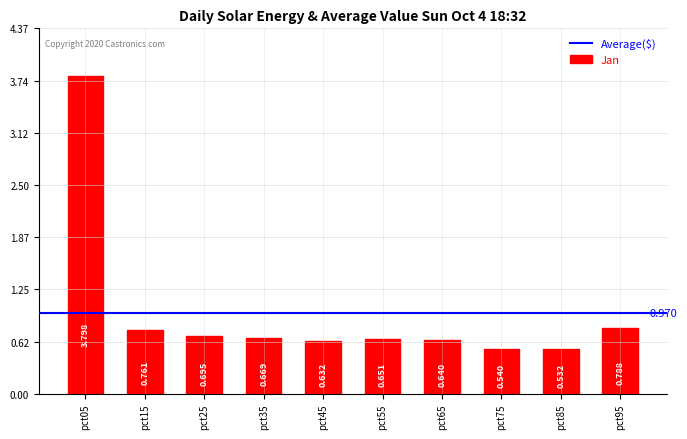

Which label corresponds to the smallest value in the chart?

pct85